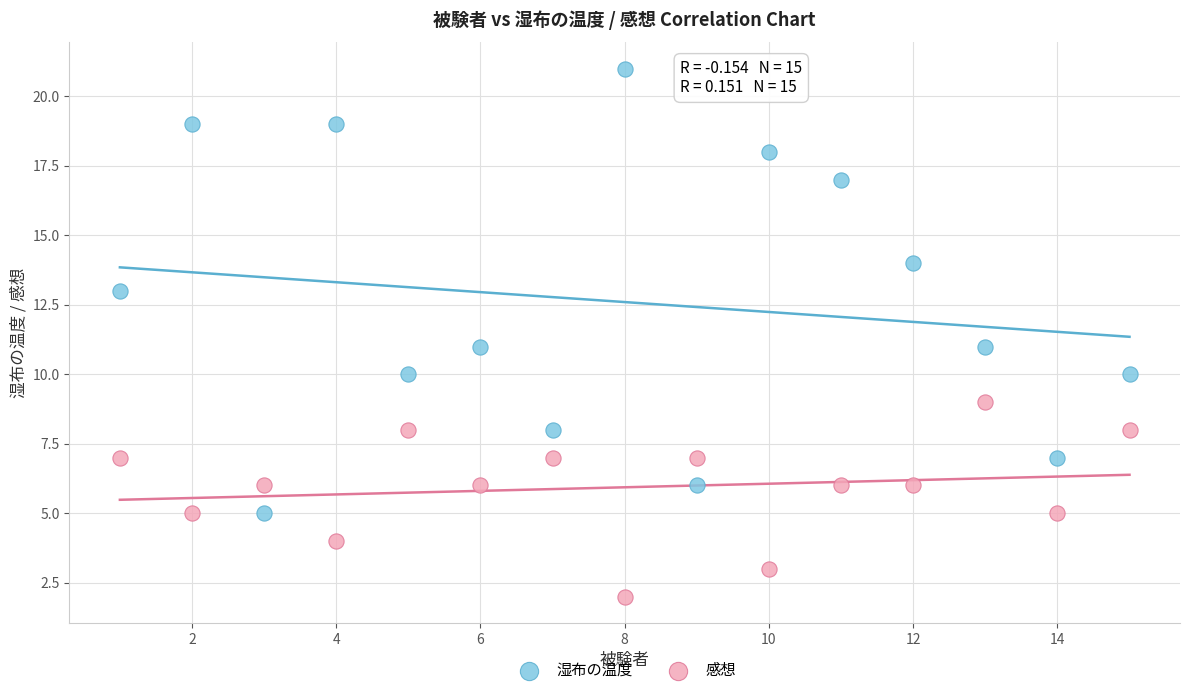

Across all data points, what is the range of X values (max minus min)?

14